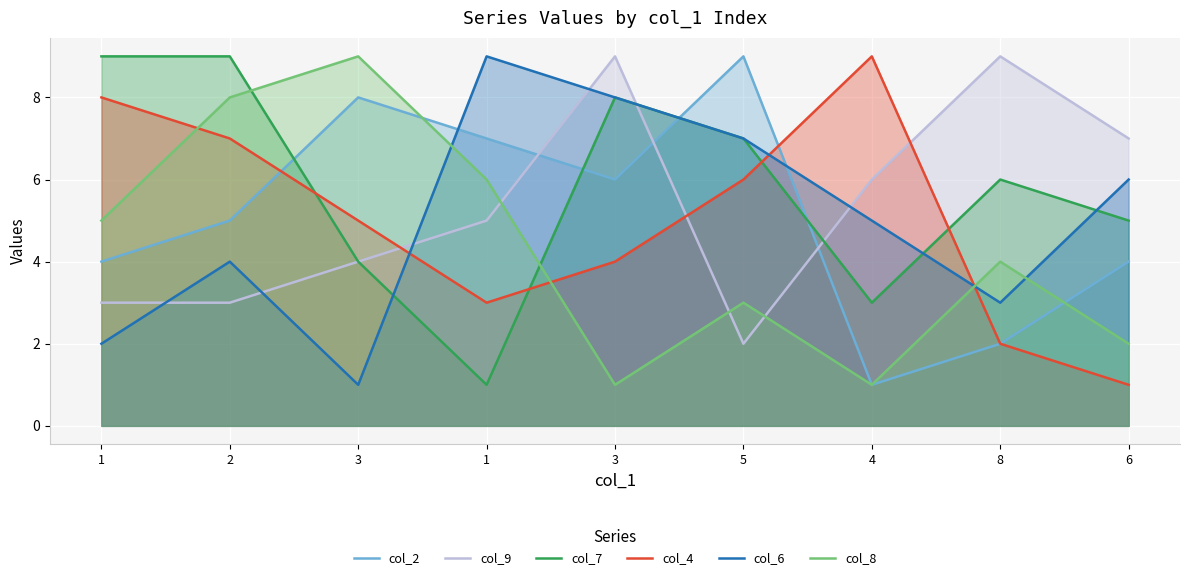

At which category is the sum across all series the highest?

2